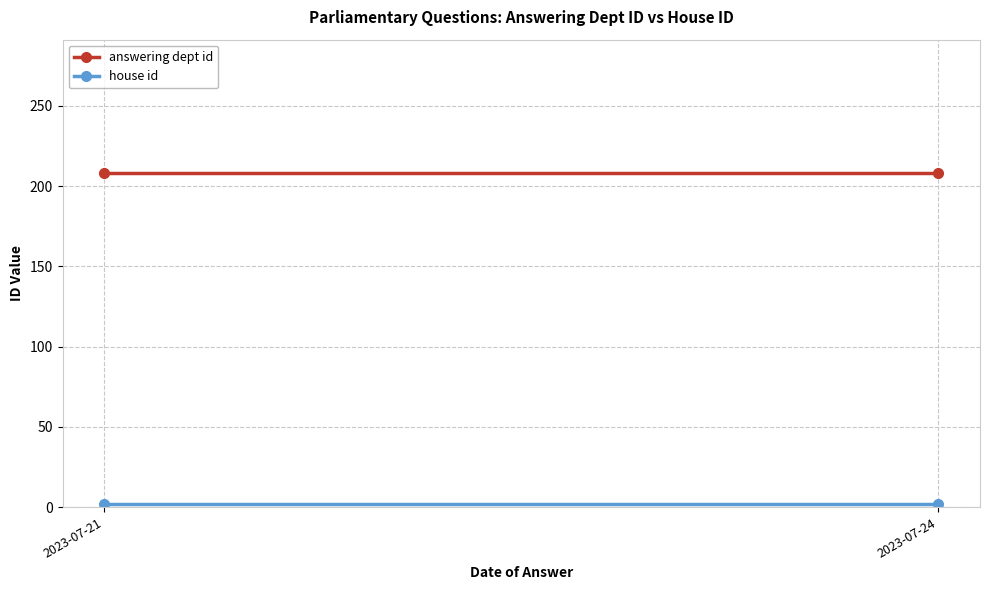

Reading left to right, what are all the values shown in this chart?

answering dept id: 2023-07-21=208	2023-07-24=208
house id: 2023-07-21=2	2023-07-24=2